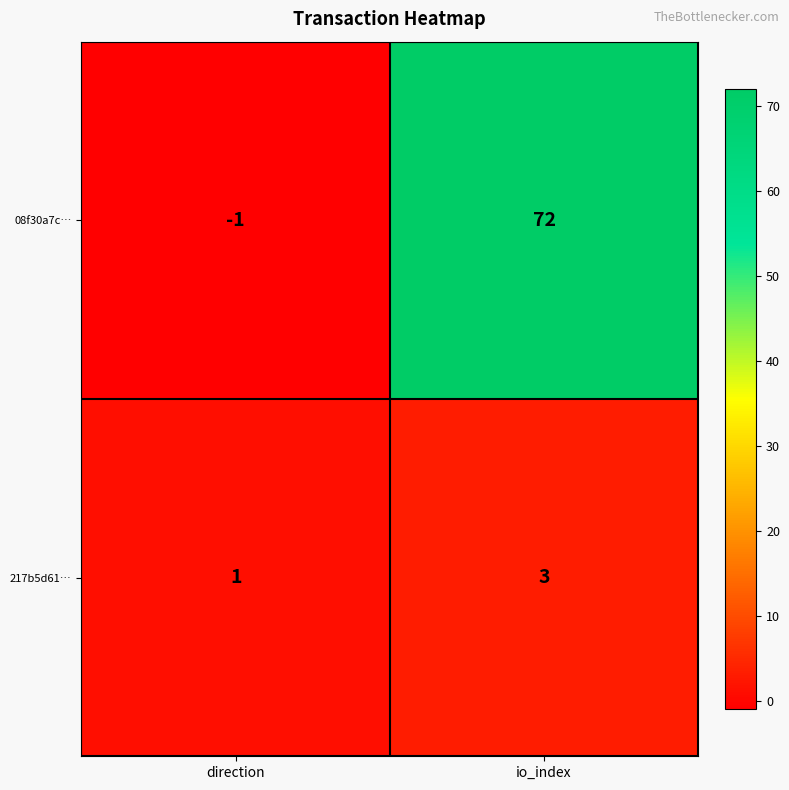

What is the difference between the 08f30a7c… values at io_index and direction?

73